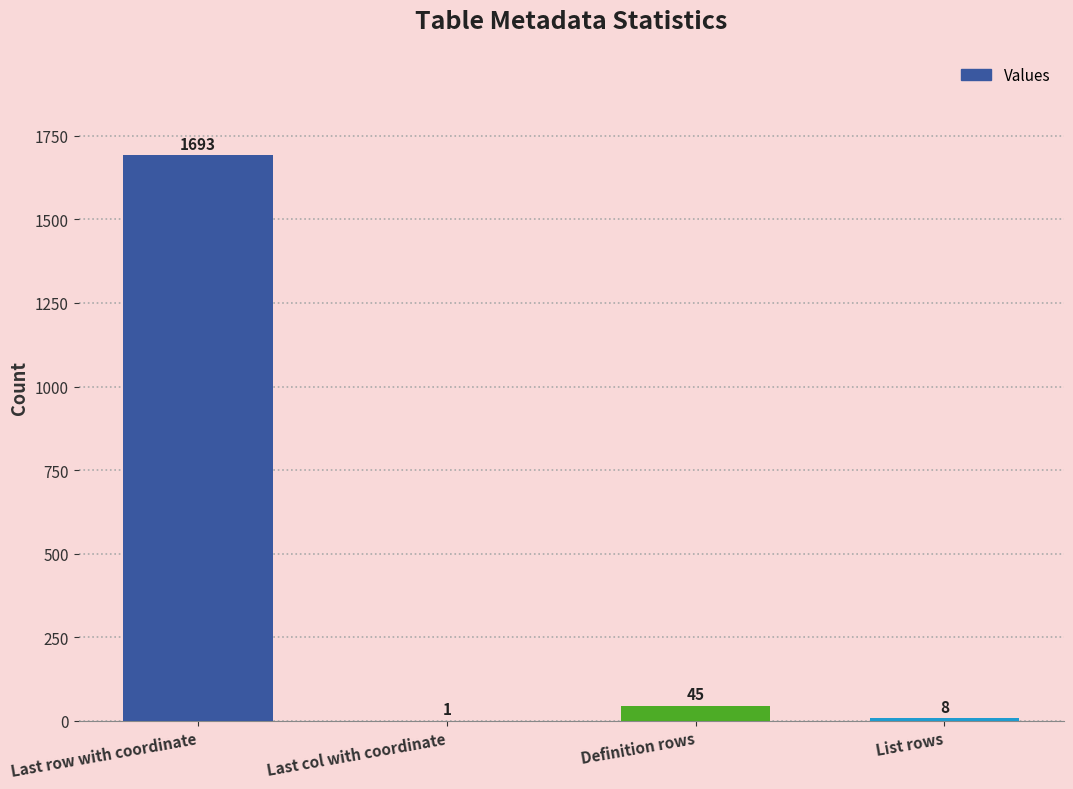

Which label corresponds to the largest value in the chart?

Last row with coordinate